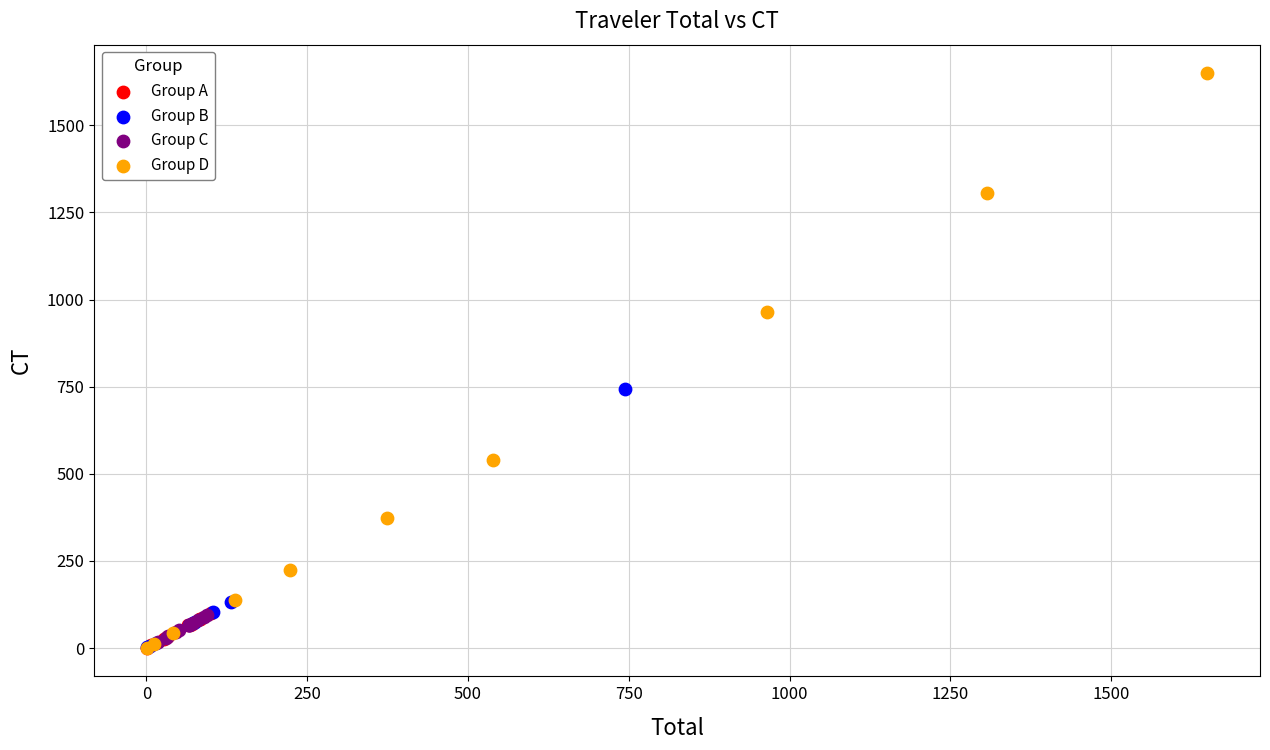

What are all the series names shown in the legend?

Group A, Group B, Group C, Group D